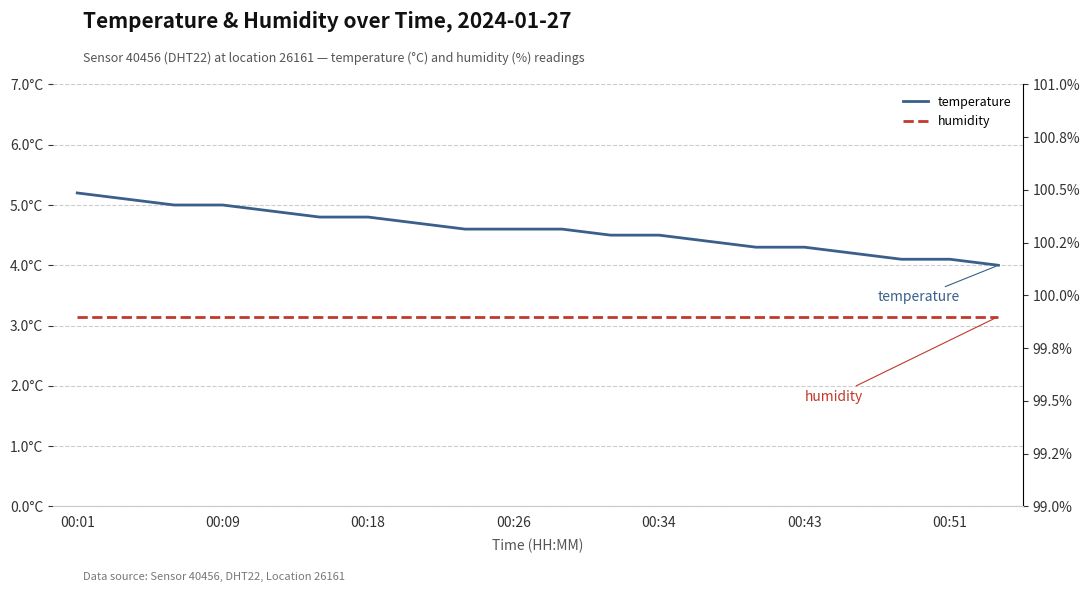

Count the number of data series in this chart.

2